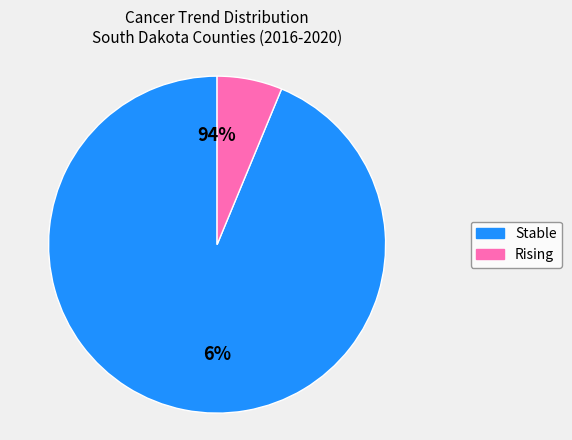

Is stable the majority of the pie?

Yes